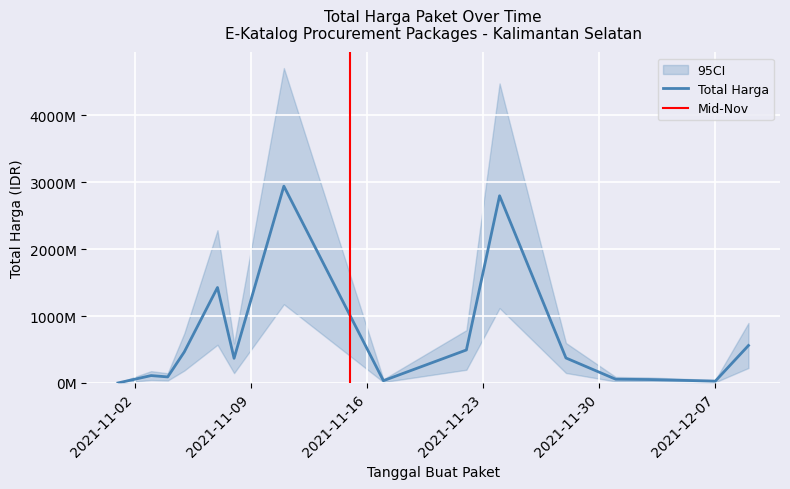

Does the chart display data point markers on the line(s)?

No